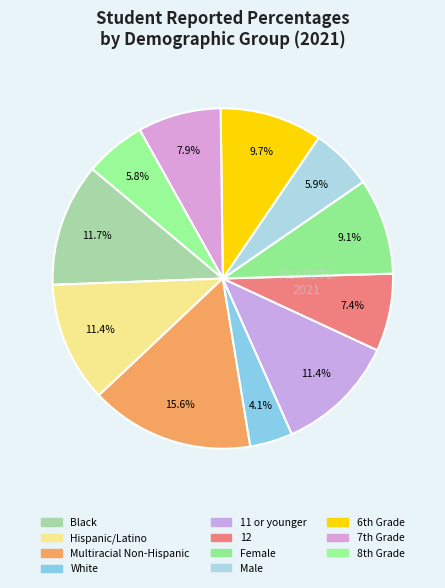

To the nearest percent, what is the difference between the largest and smallest slice percentages?

11%